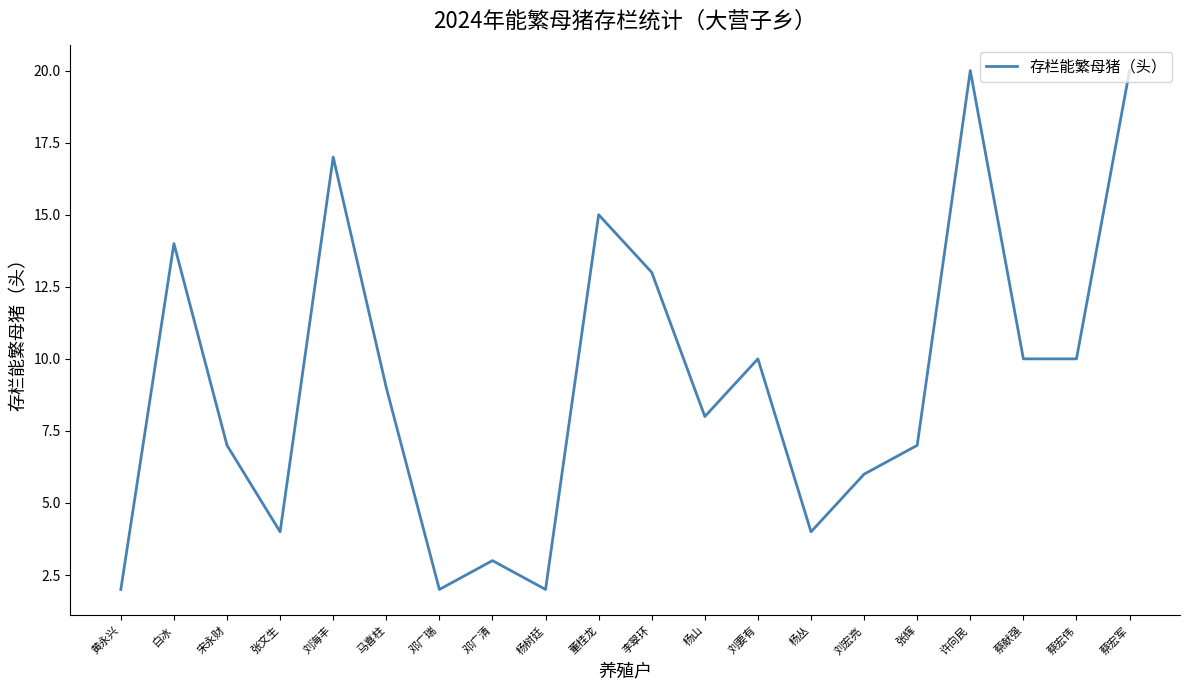

The chart shows a value of 5 at 杨丛. True or false?

False